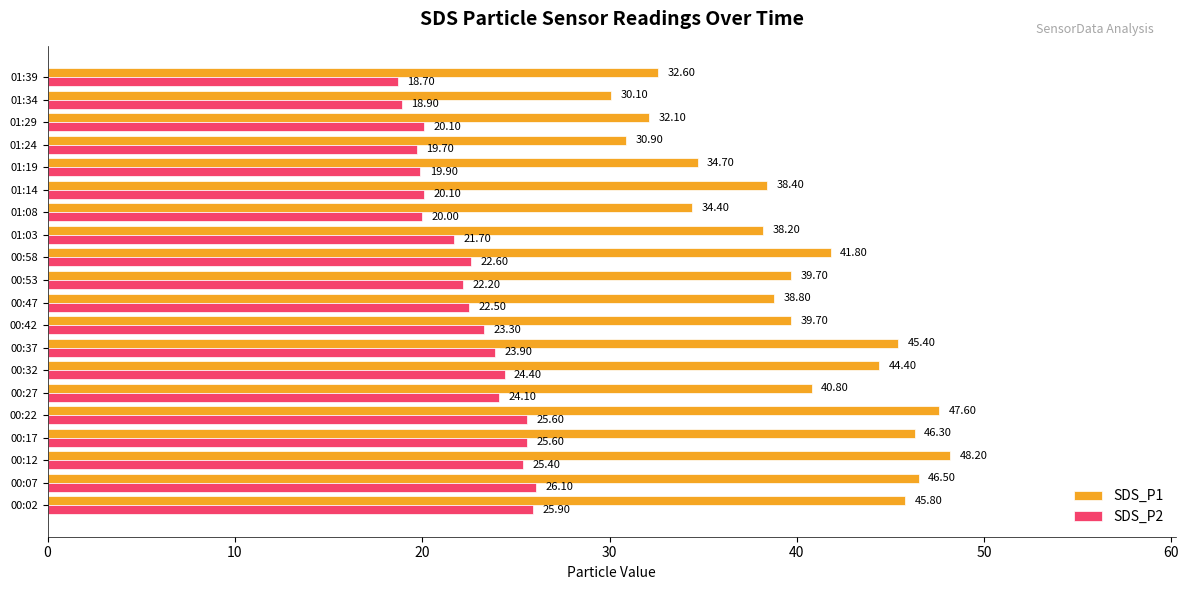

List the series in order of their overall mean, lowest first.

SDS_P2, SDS_P1